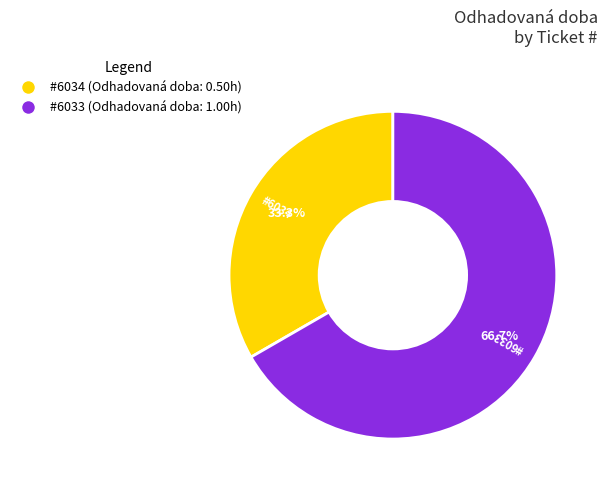

Count the number of slices in the pie.

2